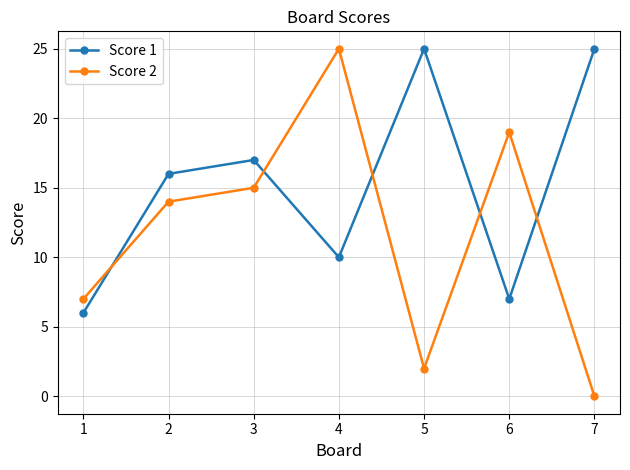

What is the sum of the Score 2 values at 6 and 3?

34